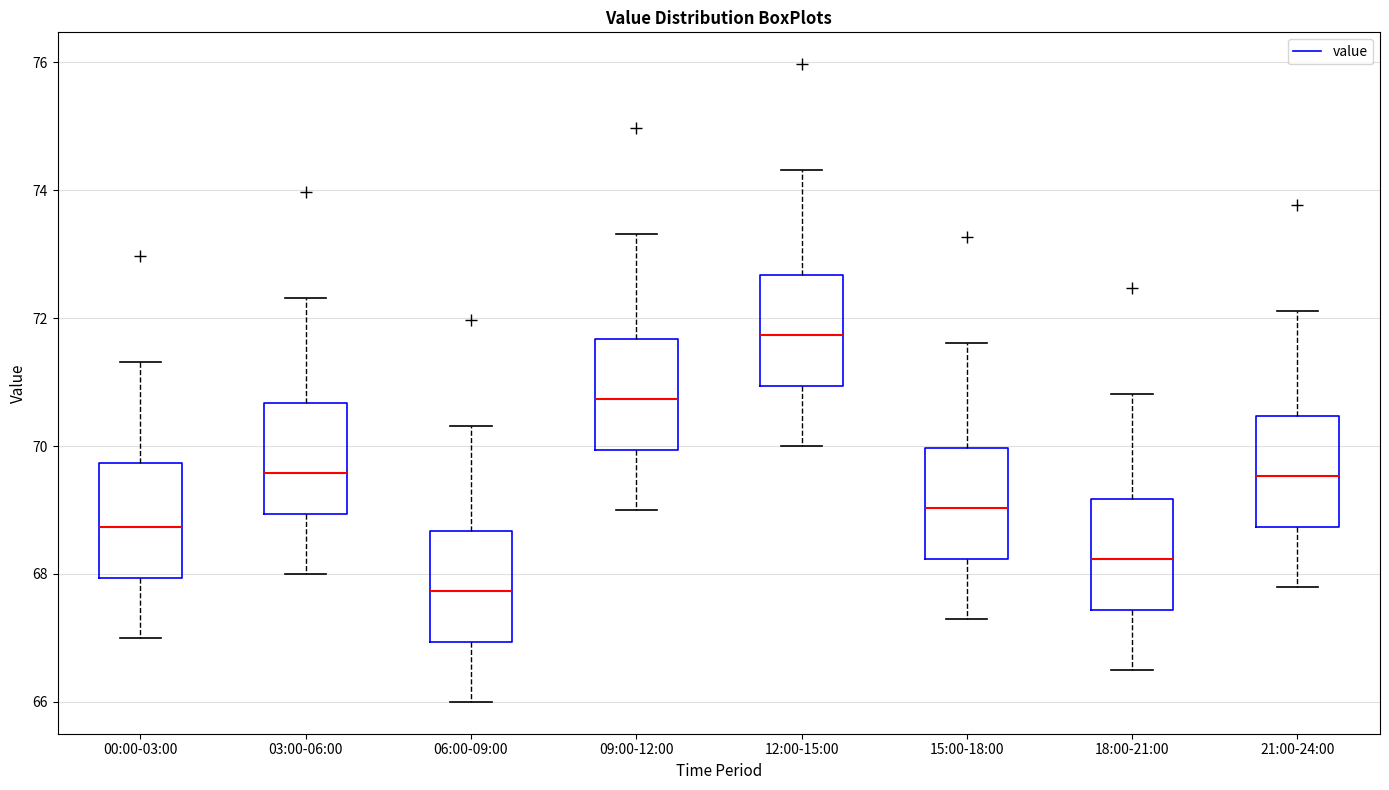

Which box has the highest median line?

12:00-15:00